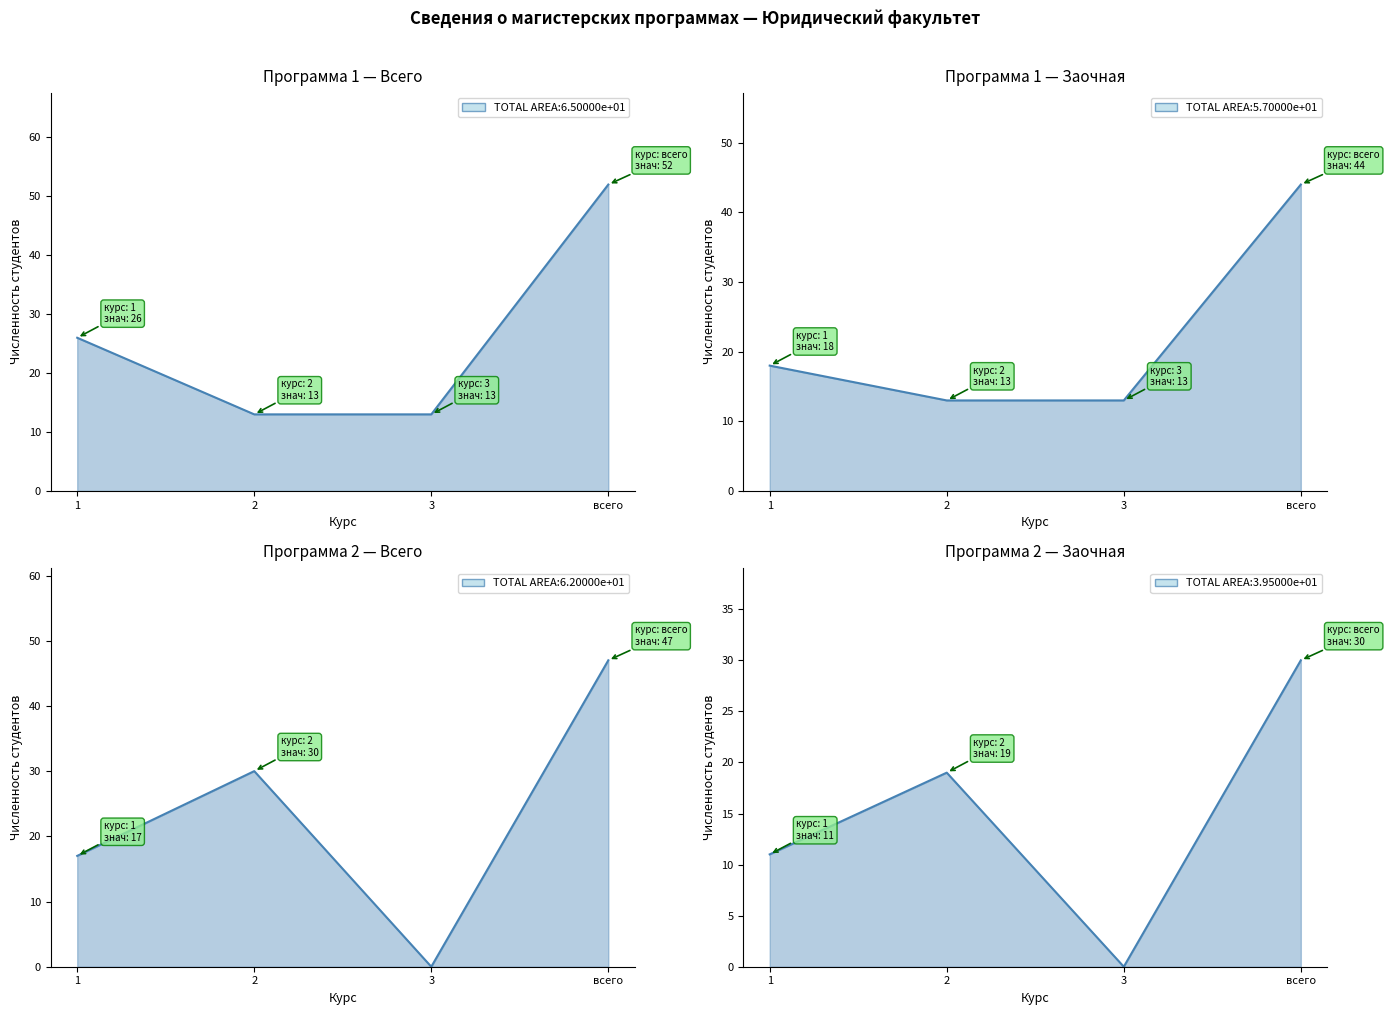

Between which two adjacent categories do Всего (Программа 2) and Всего (Программа 1) first intersect?

1 and 2